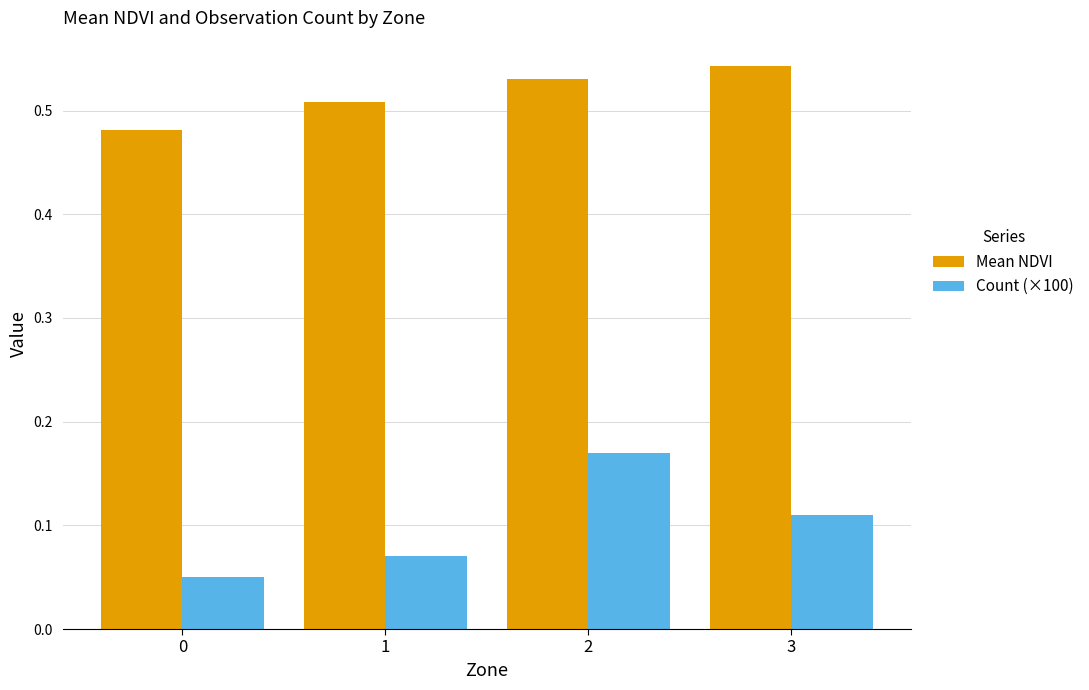

What is the difference between the highest and lowest values at 0?

0.4